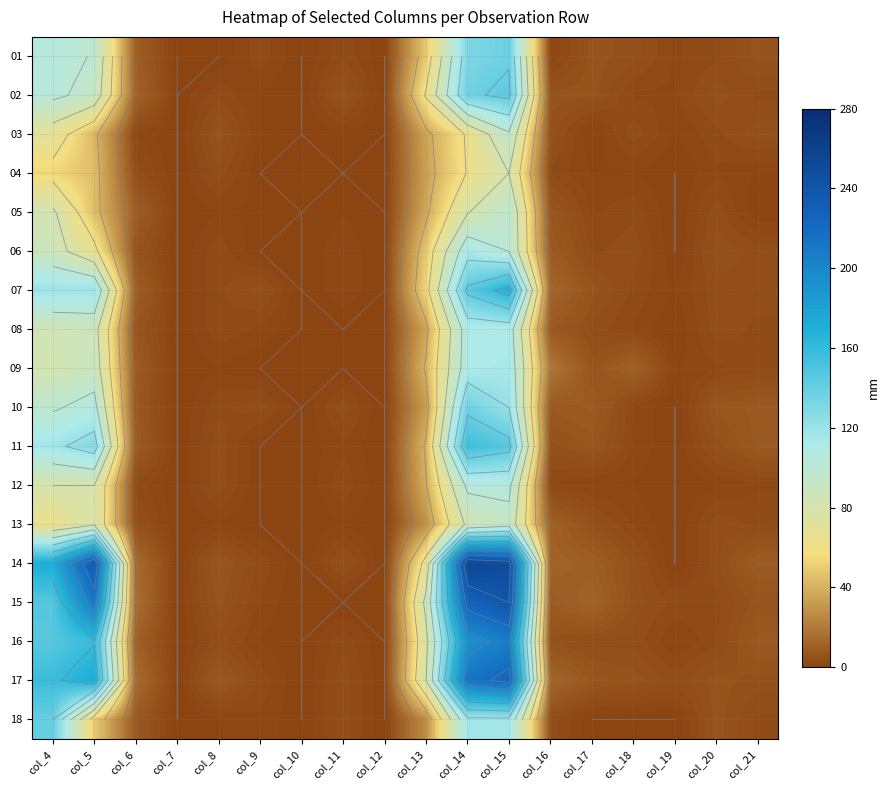

What is the difference between the 11 values at col_6 and col_9?

9